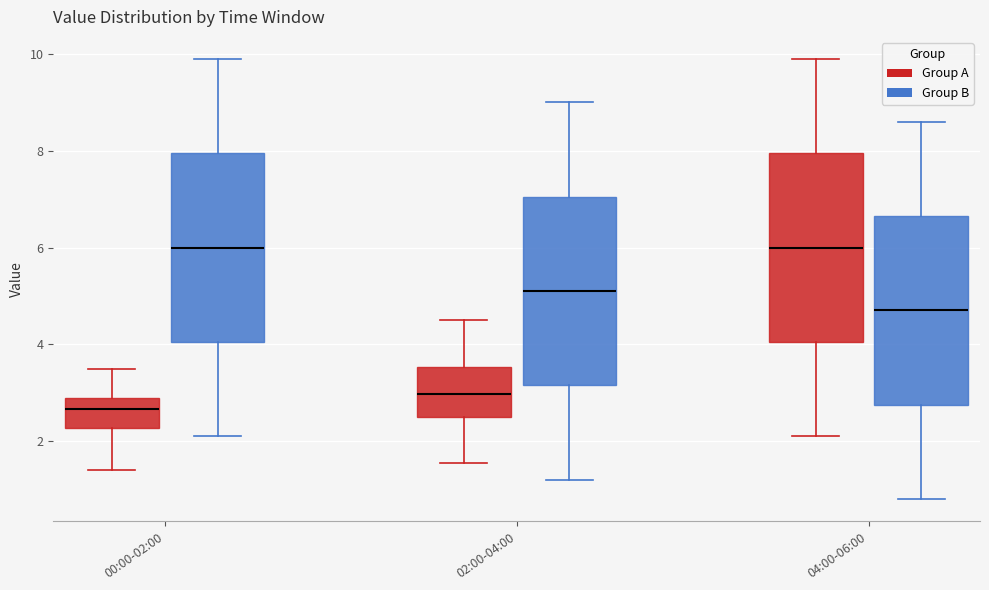

Where is the upper edge of the box for 04:00-06:00 (Group B) on the y-axis? The values are not printed on the chart, so give them approximately, as read against the axis.

6.6